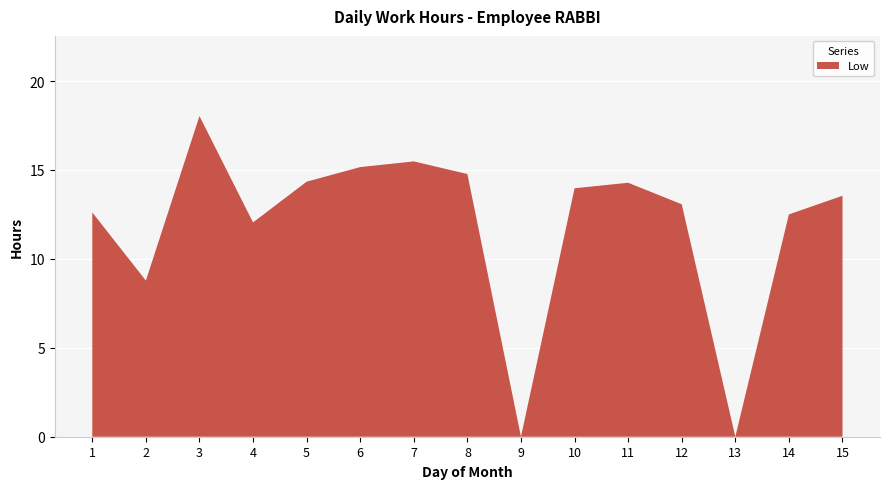

Reading left to right, extract all data points from this chart.

1=12.6	2=8.8	3=18.0	4=12.1	5=14.3	6=15.2	7=15.5	8=14.8	9=0.0	10=14.0	11=14.3	12=13.1	13=0.0	14=12.5	15=13.6